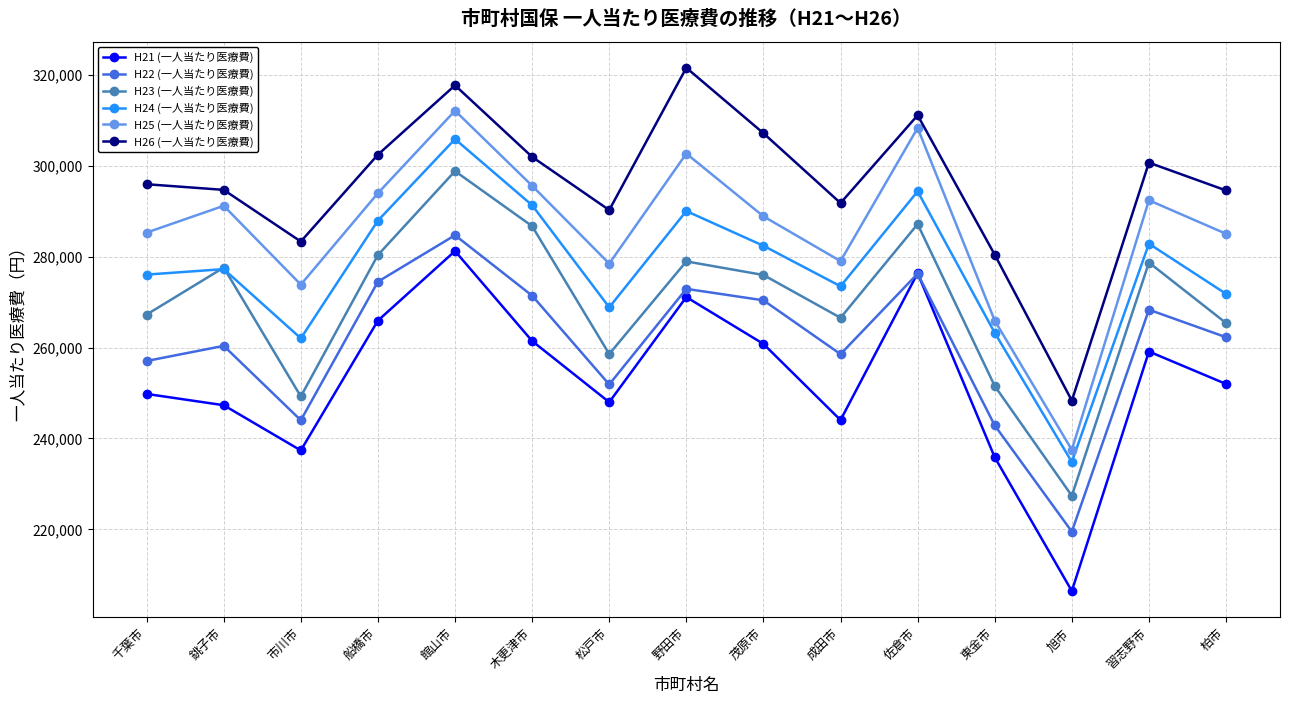

At which category is the sum across all series the highest?

館山市